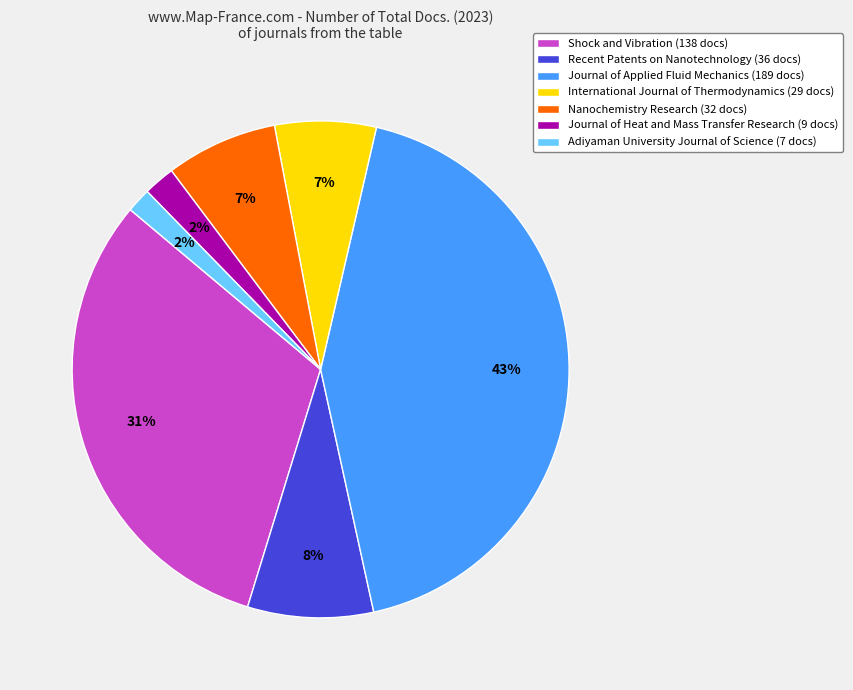

Is the sum of Shock and Vibration (138 docs) and Adiyaman University Journal of Science (7 docs) greater than half?

No